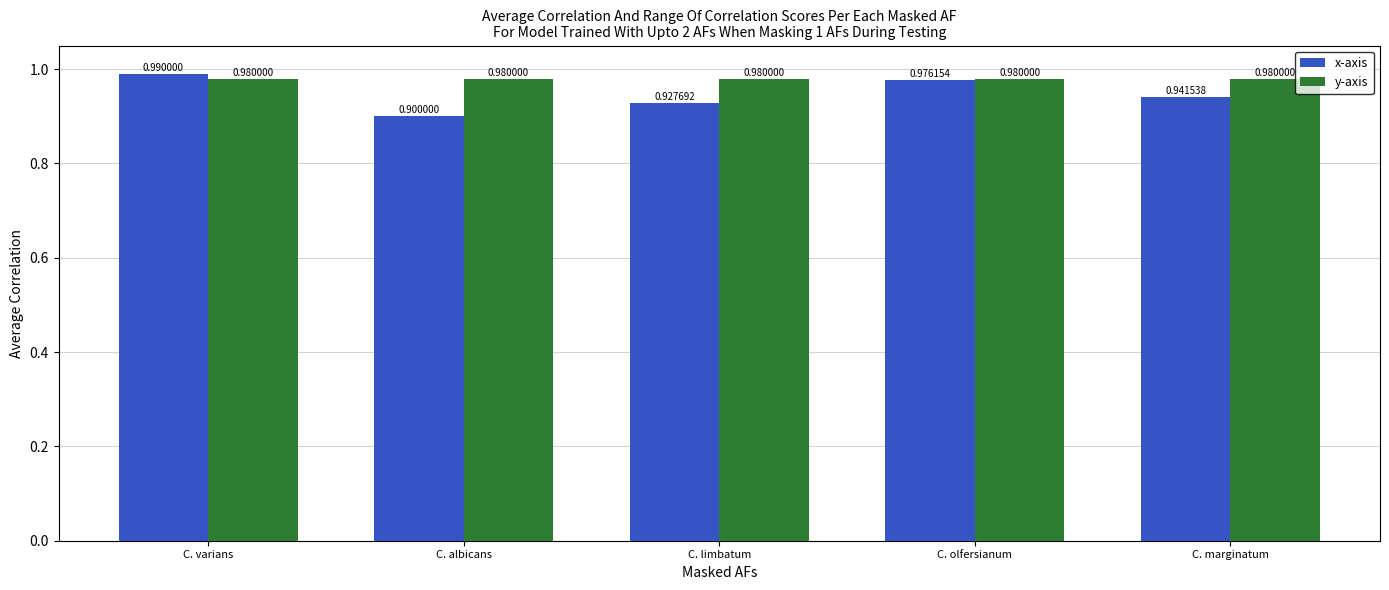

Which category has the highest value across all series?

C. varians